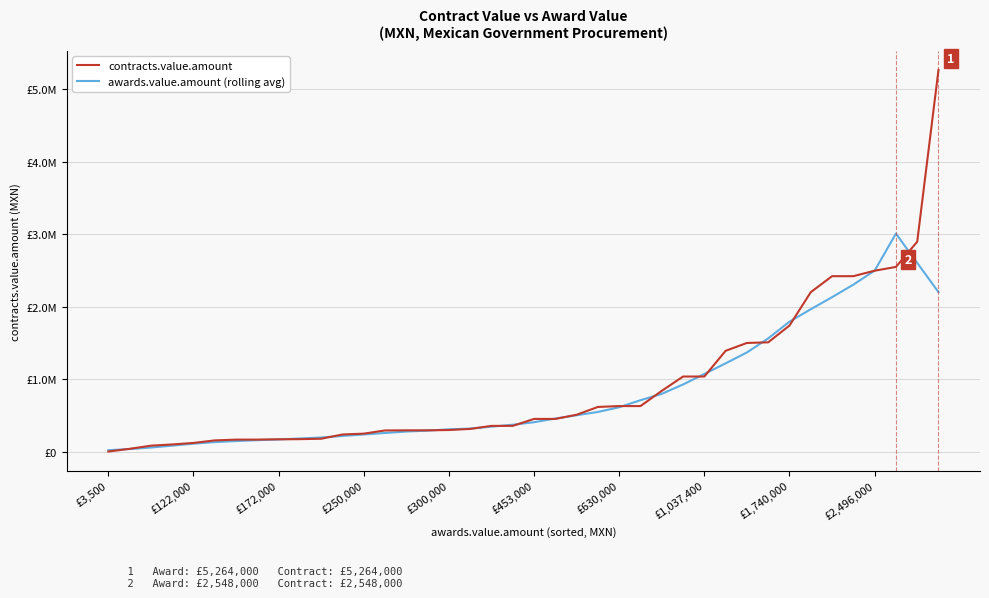

Does the chart display data point markers on the line(s)?

No